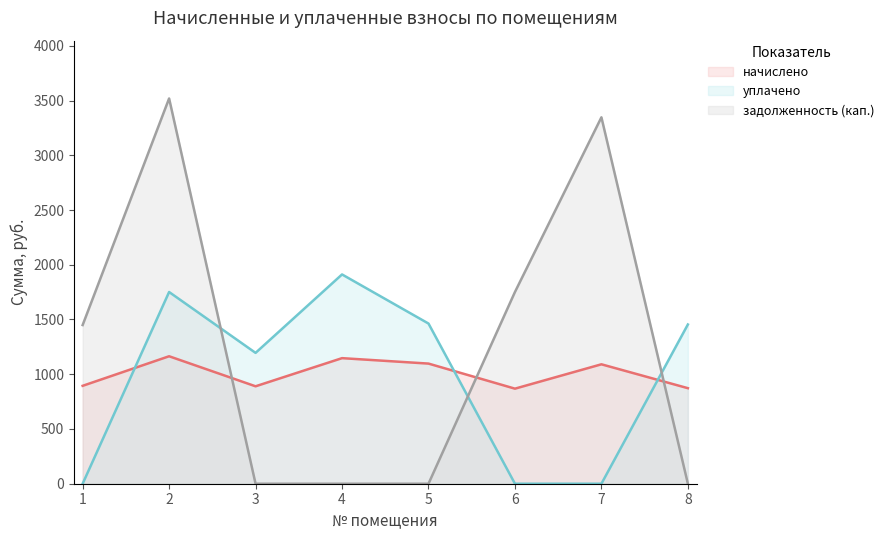

Is the value of уплачено at 5 greater than the value of начислено at 6?

Yes